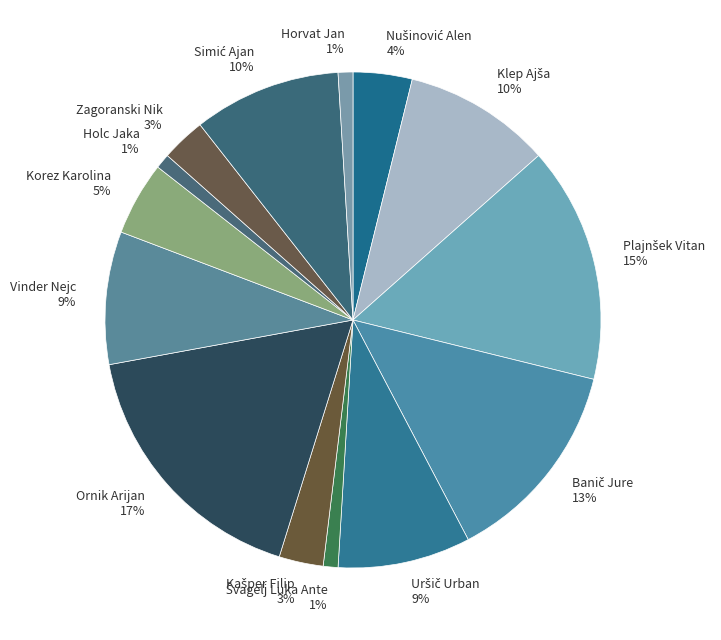

Which slice is the largest?

Ornik Arijan 17%